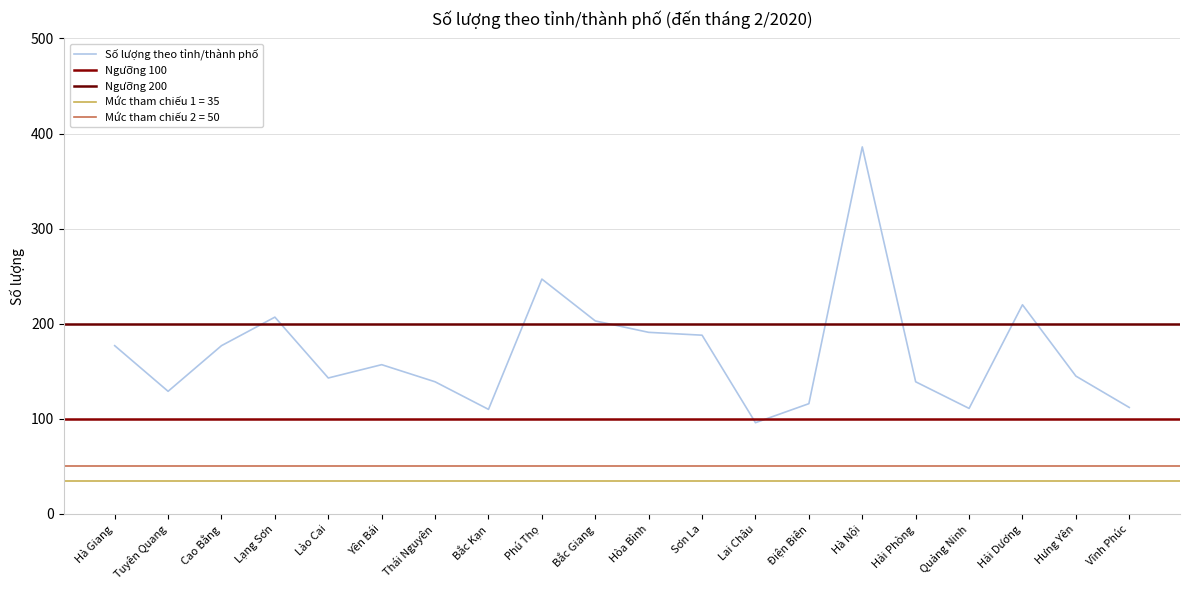

Reading left to right, transcribe all the data shown in this chart.

Hà Giang=177	Tuyên Quang=129	Cao Bằng=177	Lạng Sơn=207	Lào Cai=143	Yên Bái=157	Thái Nguyên=139	Bắc Kạn=110	Phú Thọ=247	Bắc Giang=203	Hòa Bình=191	Sơn La=188	Lai Châu=96	Điện Biên=116	Hà Nội=386	Hải Phòng=139	Quảng Ninh=111	Hải Dương=220	Hưng Yên=145	Vĩnh Phúc=112